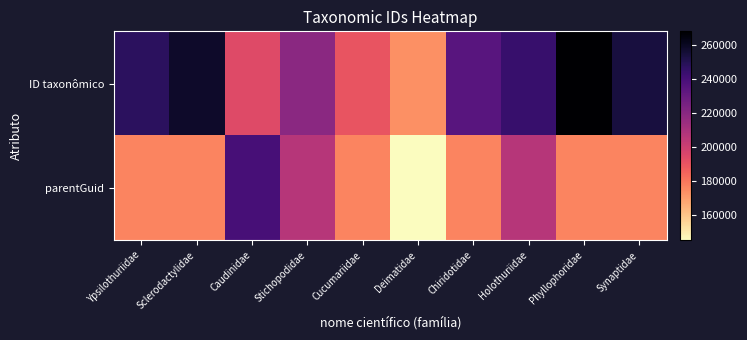

List the series in order of their peak value, highest first.

ID taxonômico, parentGuid